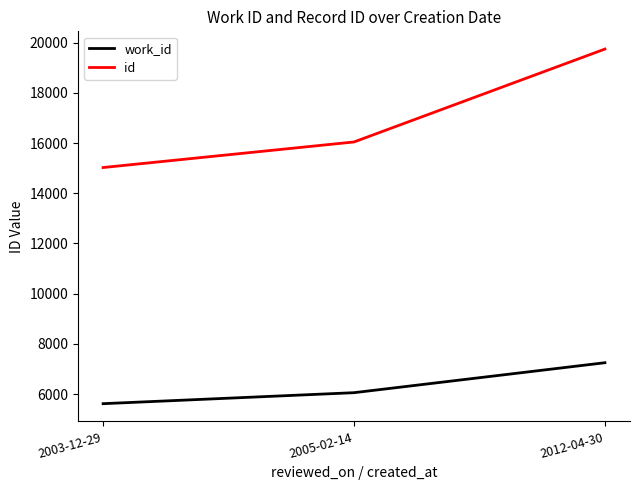

Rank the series at 2012-04-30 from highest to lowest value.

id, work_id